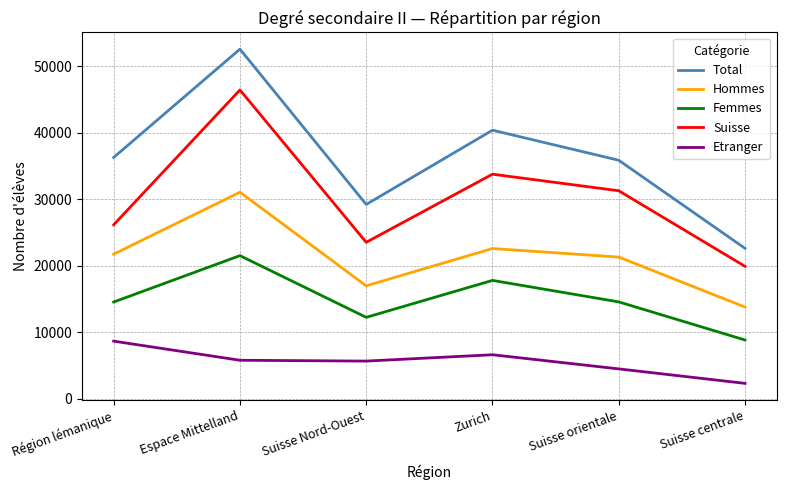

At which category does Hommes reach its first local peak?

Espace Mittelland